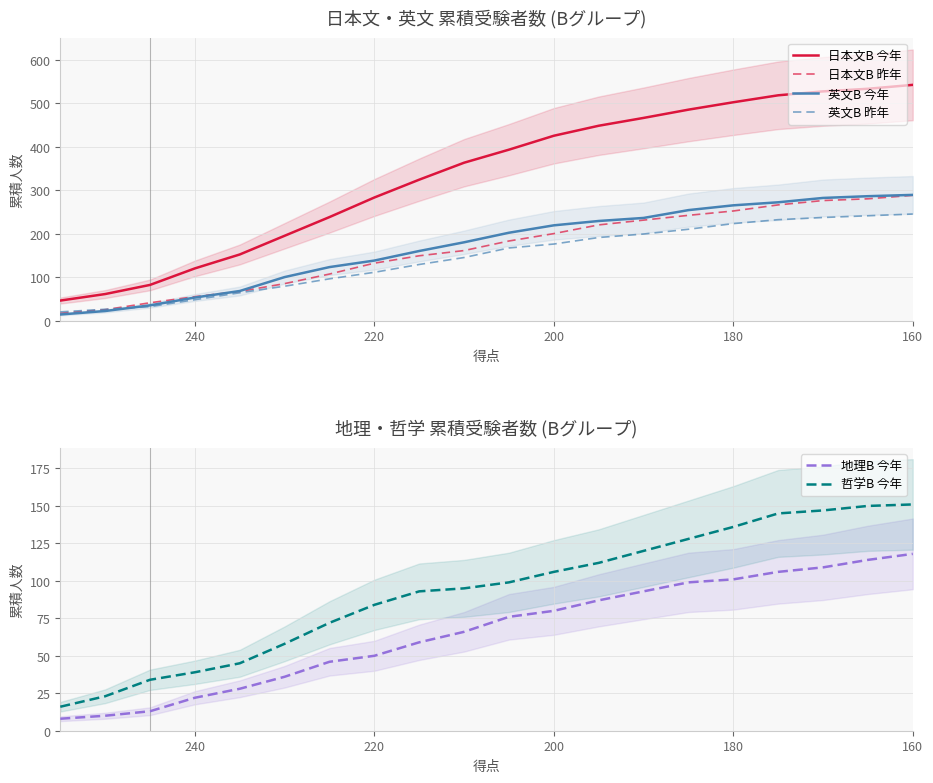

The value of 英文B 今年 at 160 is 289. True or false?

True